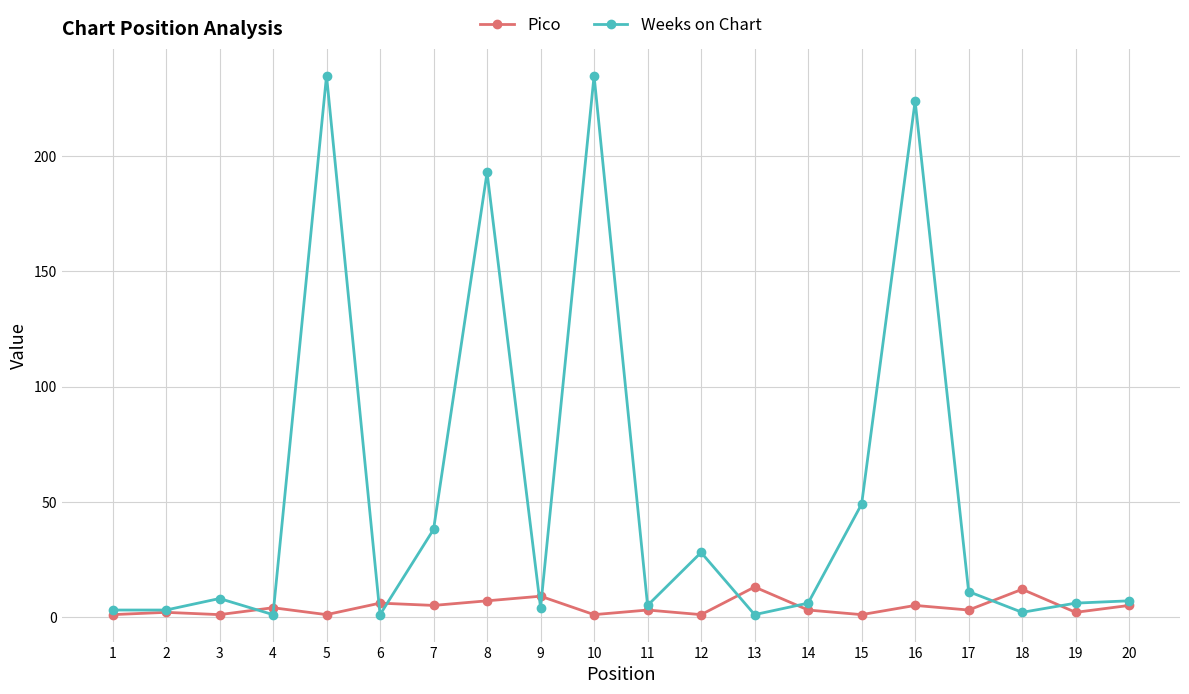

Which series has the widest spread of values?

Weeks on Chart